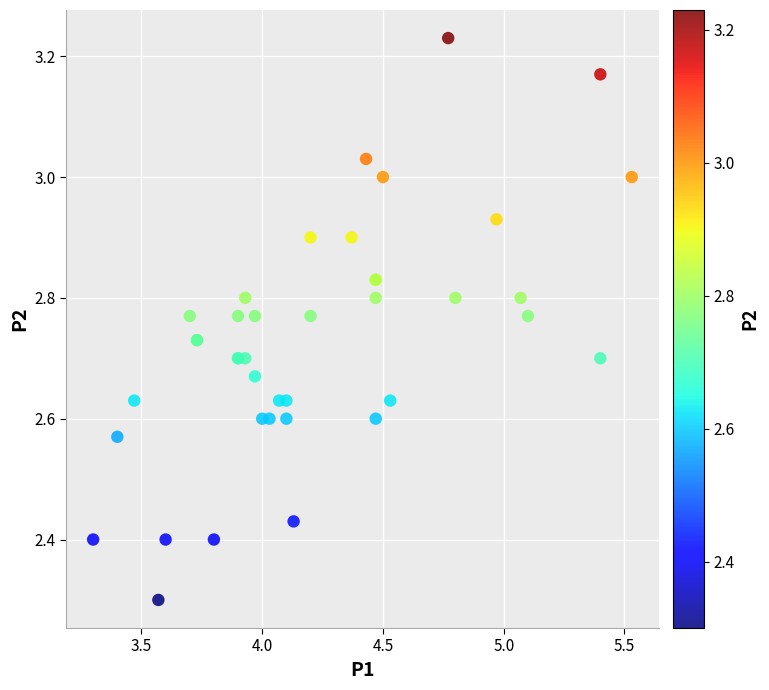

What Y value in the scatter plot is closest to 2?

2.3